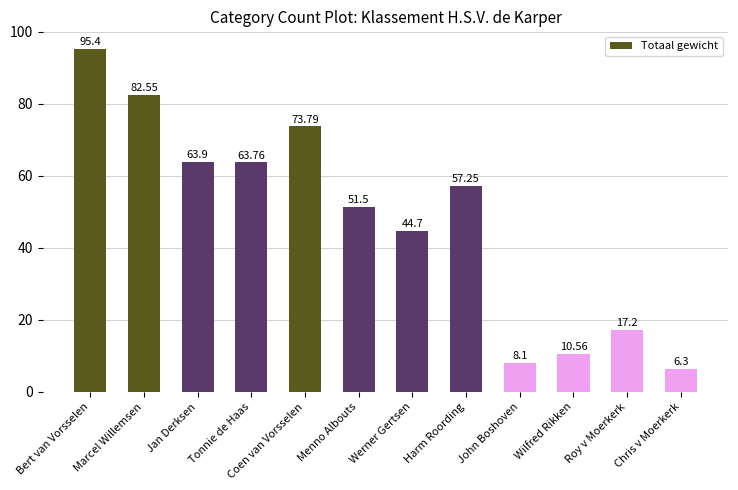

What is the sum of the values at Tonnie de Haas and Jan Derksen?

127.7